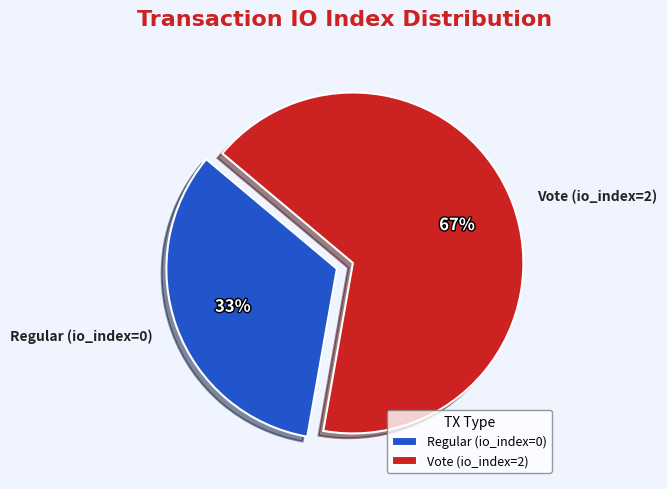

To the nearest percent, what is the combined percentage of Vote (io_index=2) and Regular (io_index=0)?

100%